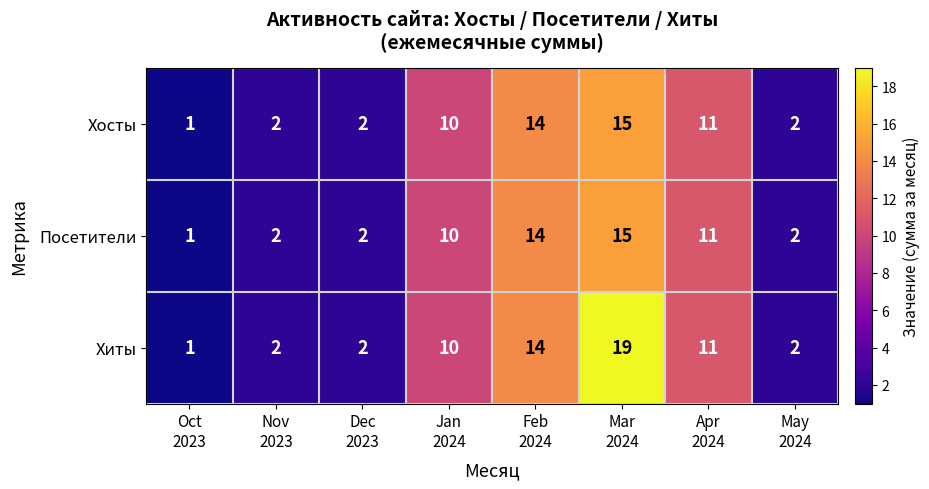

Which series has the largest range (max minus min)?

Хиты